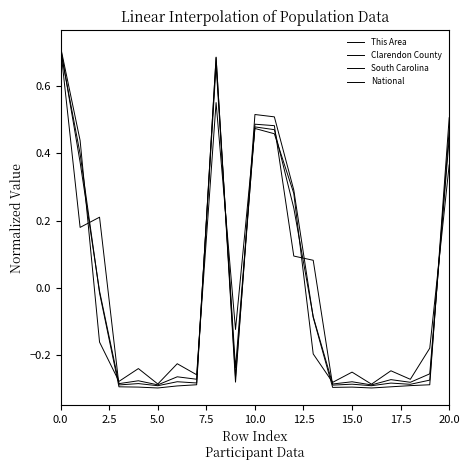

At how many categories does at least one series exceed 0?

9